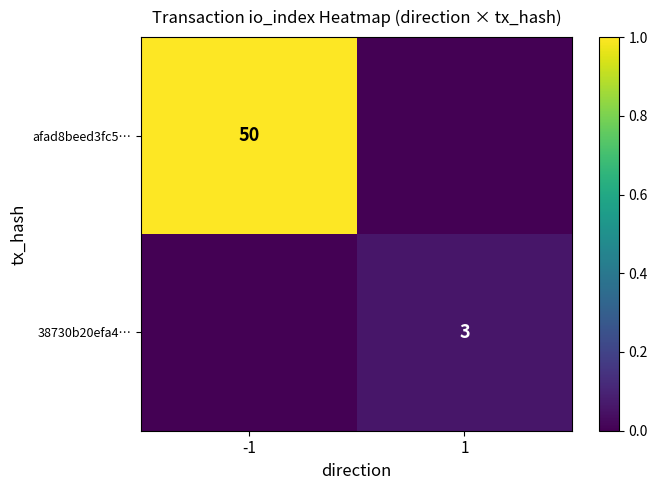

The afad8beed3fc5… series shows 74 at -1. True or false?

False